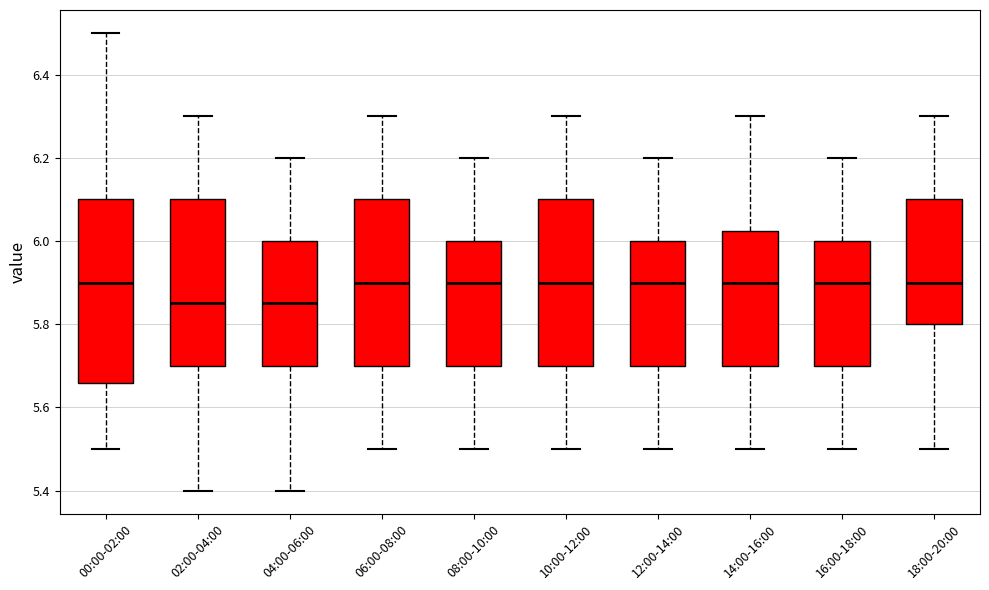

Comparing the boxes themselves (not the whiskers), which one is the tallest?

00:00-02:00